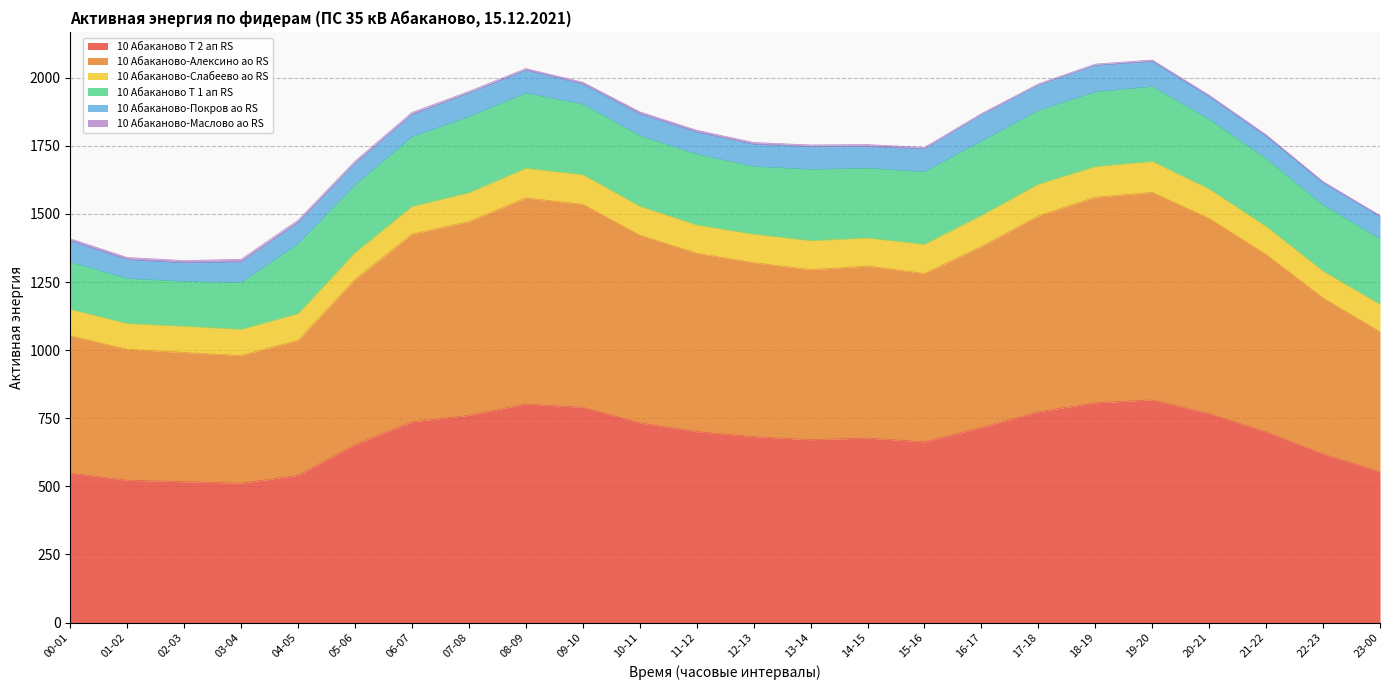

What is the value of the 10 Абаканово-Маслово ао RS point at the 12th from the left?

7.6